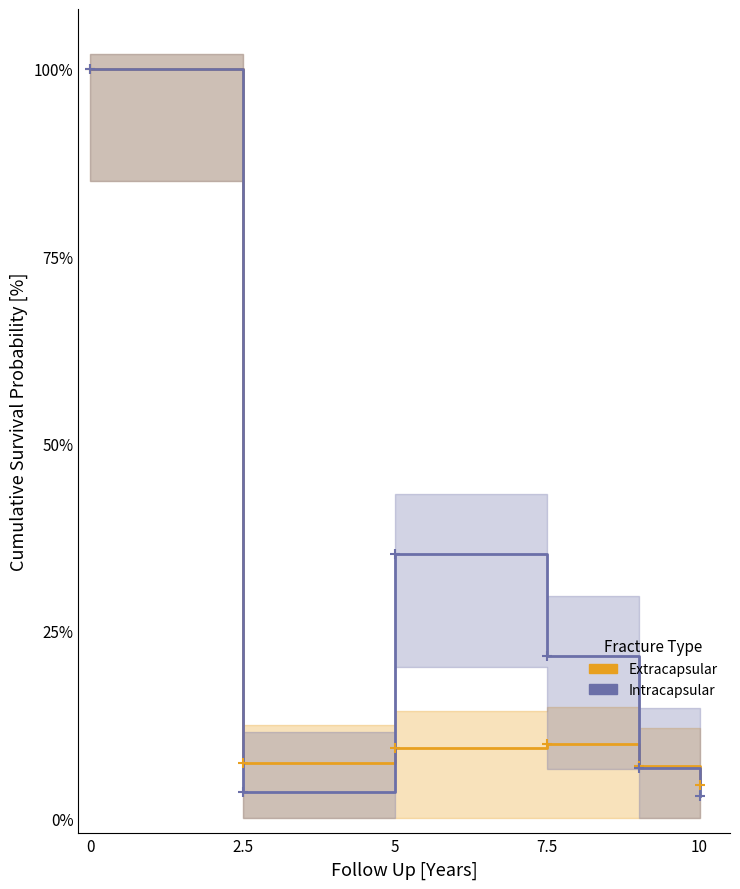

What is the difference between the maximum and minimum values in the Intracapsular series?

97.1